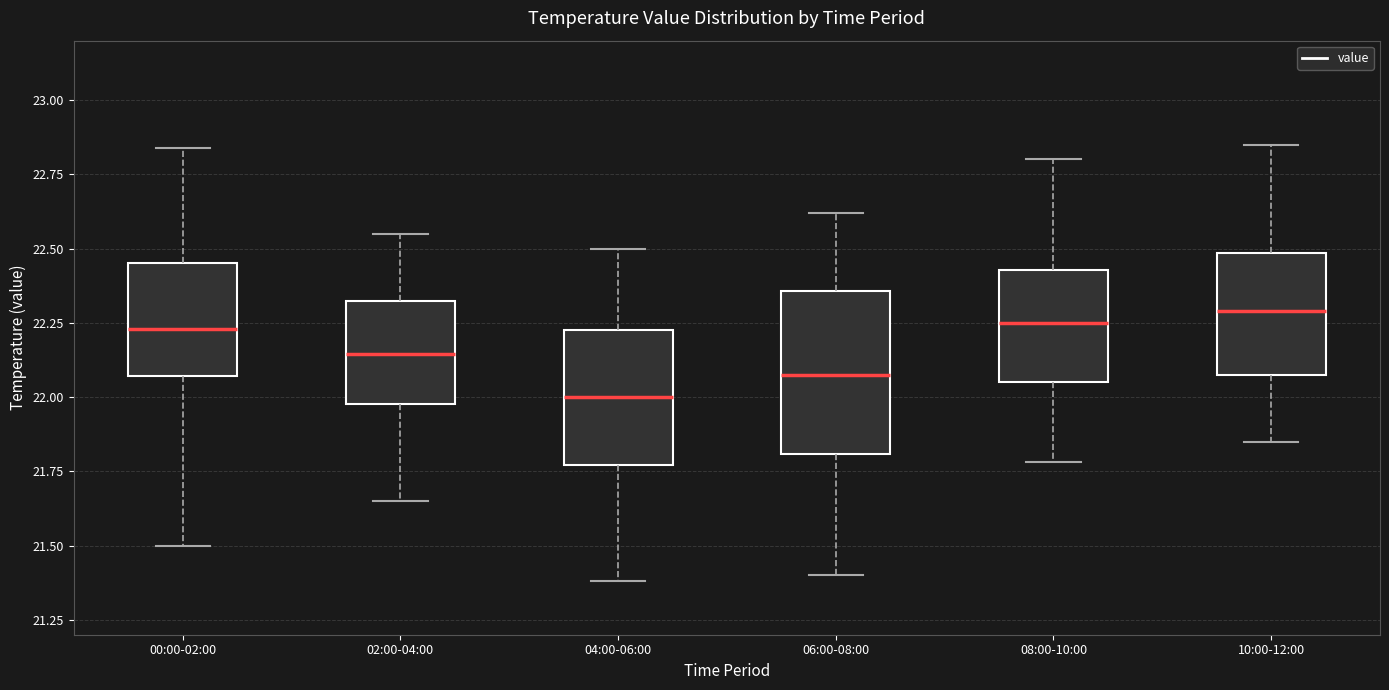

Reading left to right, transcribe this box plot: for each box, give where its median line is, the range the box spans, and where its two whiskers end, as read against the y-axis. The values are not printed on the chart, so give them approximately, as read against the axis.

00:00-02:00: median 22.25, box 22.05 to 22.45, whiskers 21.50 to 22.85
02:00-04:00: median 22.15, box 22.00 to 22.30, whiskers 21.65 to 22.55
04:00-06:00: median 22.00, box 21.75 to 22.25, whiskers 21.40 to 22.50
06:00-08:00: median 22.10, box 21.80 to 22.35, whiskers 21.40 to 22.60
08:00-10:00: median 22.25, box 22.05 to 22.45, whiskers 21.80 to 22.80
10:00-12:00: median 22.30, box 22.10 to 22.50, whiskers 21.85 to 22.85